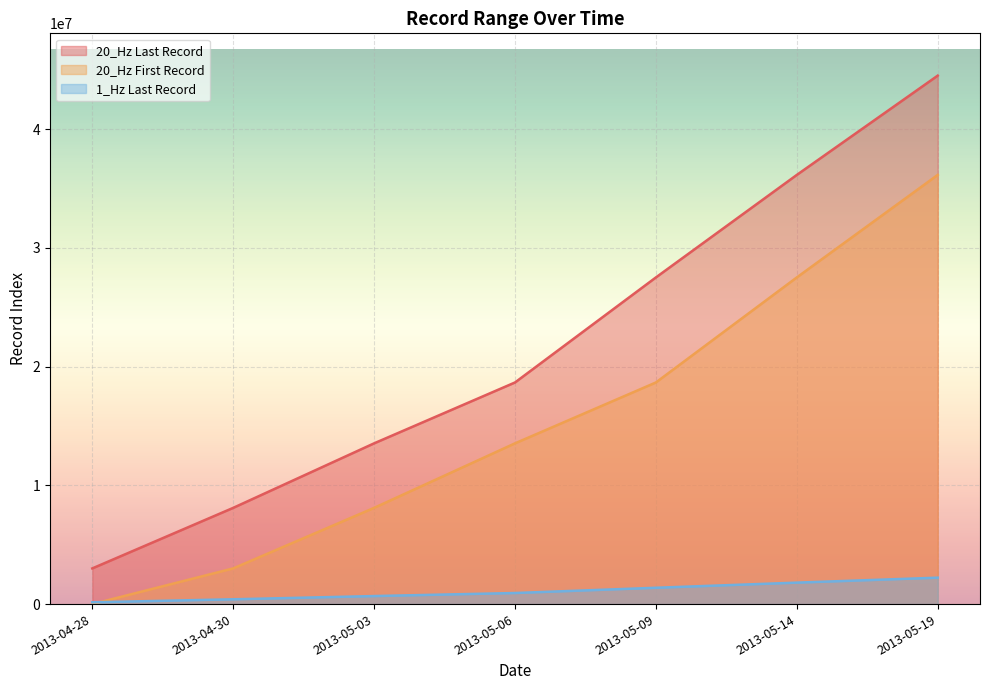

True or false: 20_Hz First Record has a value of 0 at 2013-04-28.

True